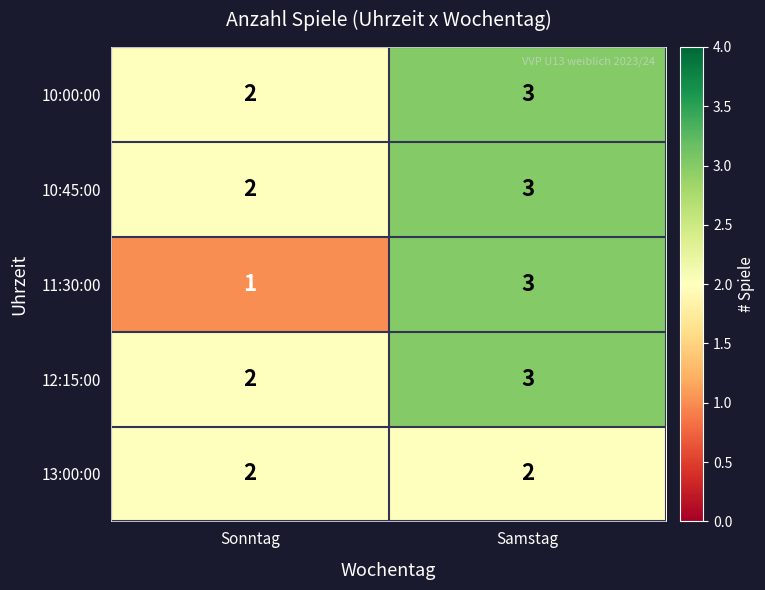

What is the maximum value shown in the chart?

3